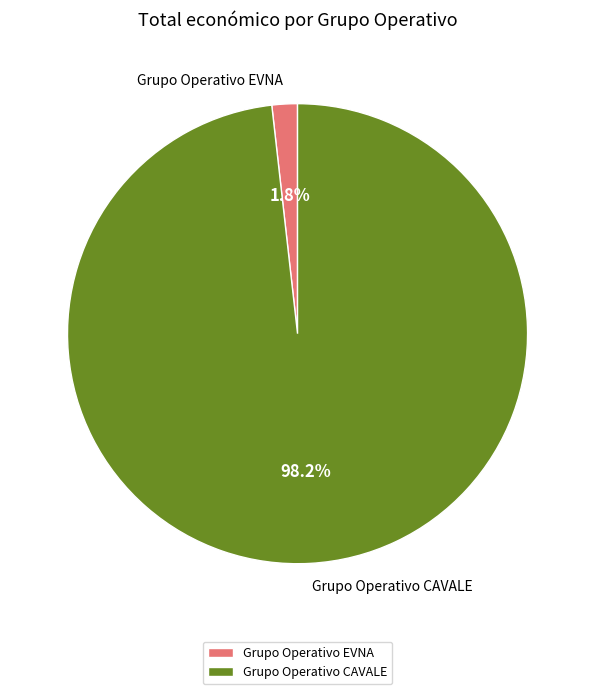

To the nearest percent, what is the difference between the Grupo Operativo CAVALE and Grupo Operativo EVNA slice percentages?

96%